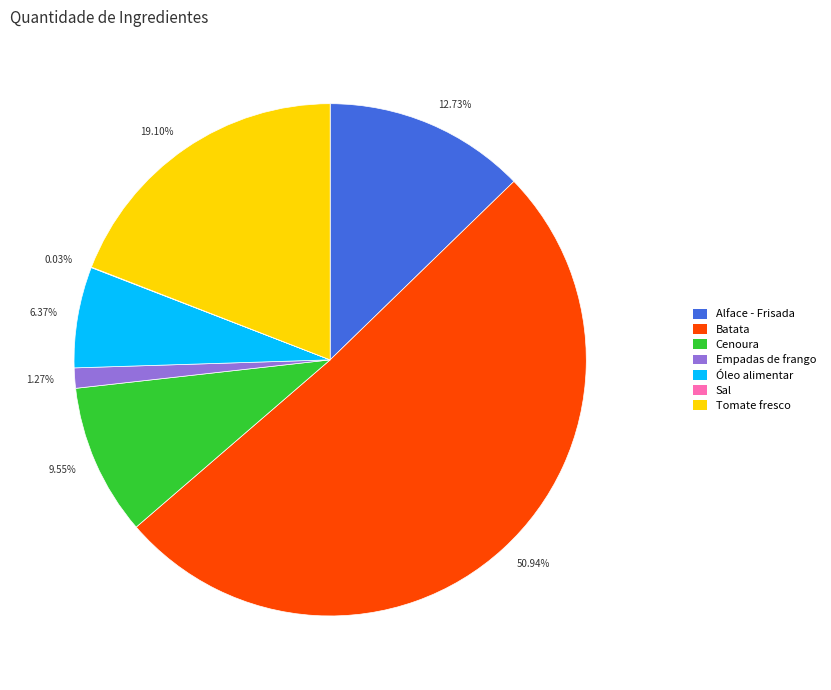

Is the sum of 12.73% and 6.37% greater than half?

No